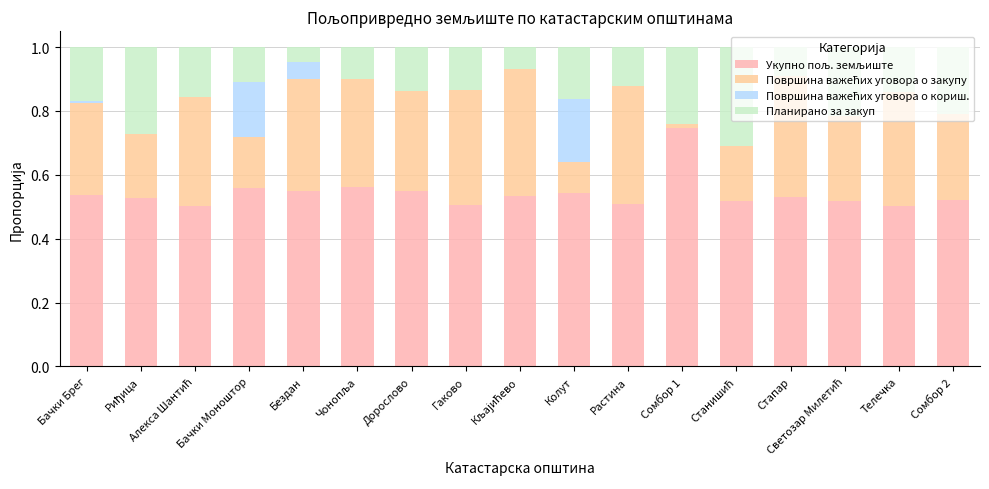

How many distinct data groups are displayed?

4